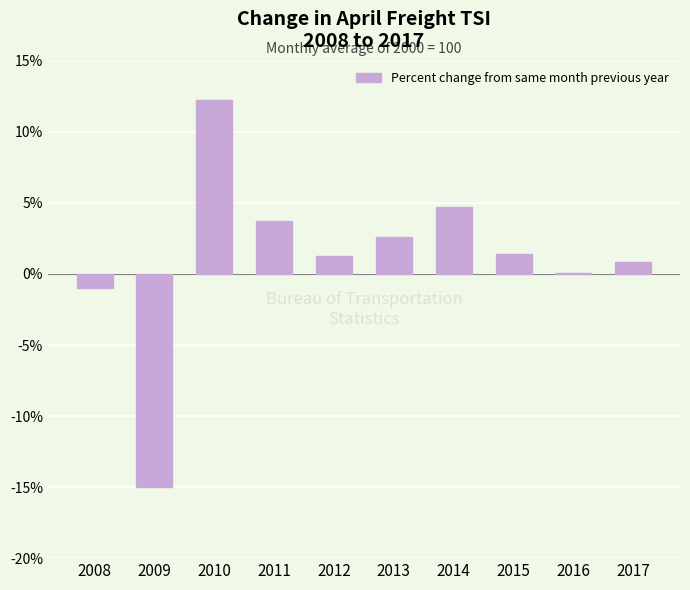

What is the change in value from 2011 to 2014?

+0.9